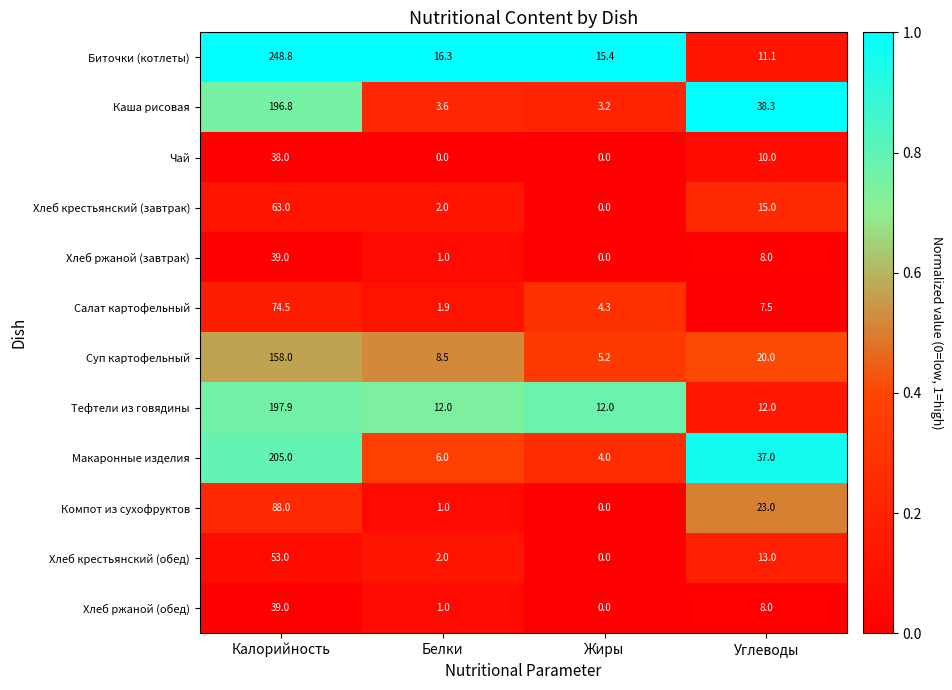

The value of Хлеб ржаной (завтрак) at Жиры is -22.6. True or false?

False